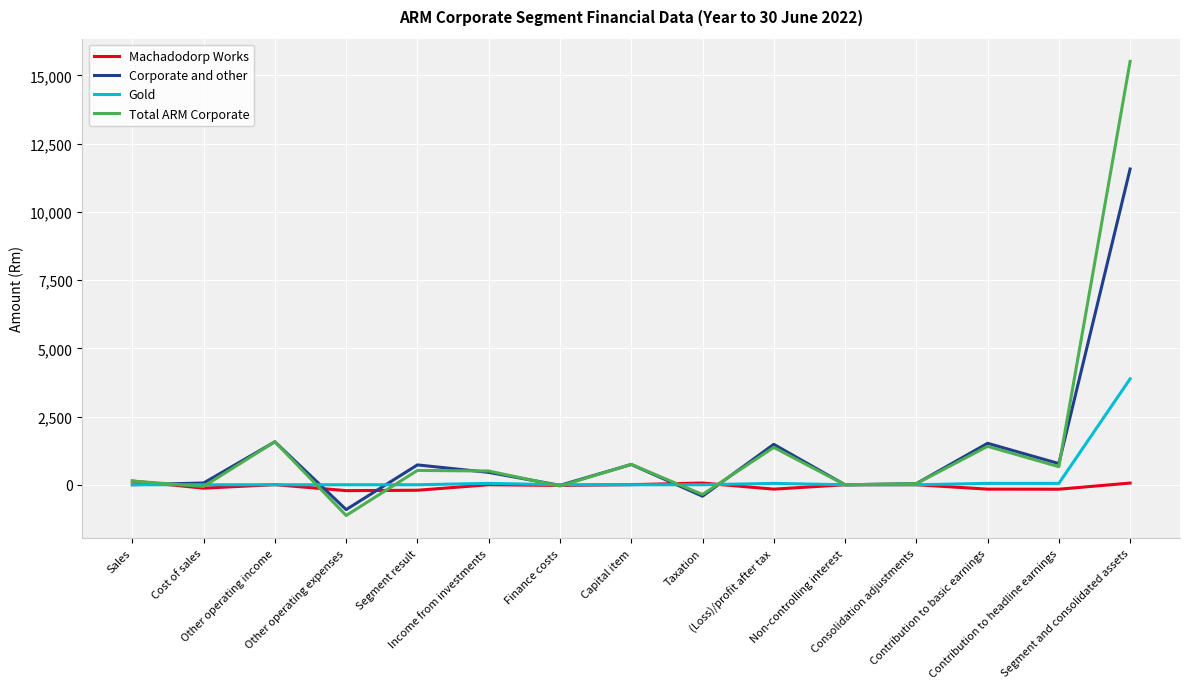

Rank the series by their maximum value, from lowest to highest.

Machadodorp Works, Gold, Corporate and other, Total ARM Corporate